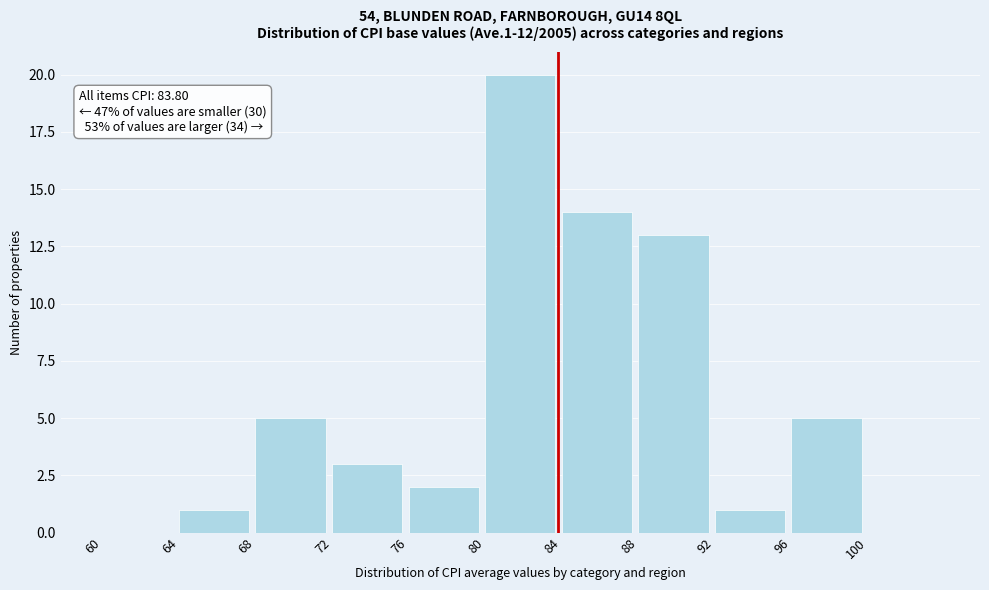

Which range on the x-axis has the tallest bar?

80 to 84